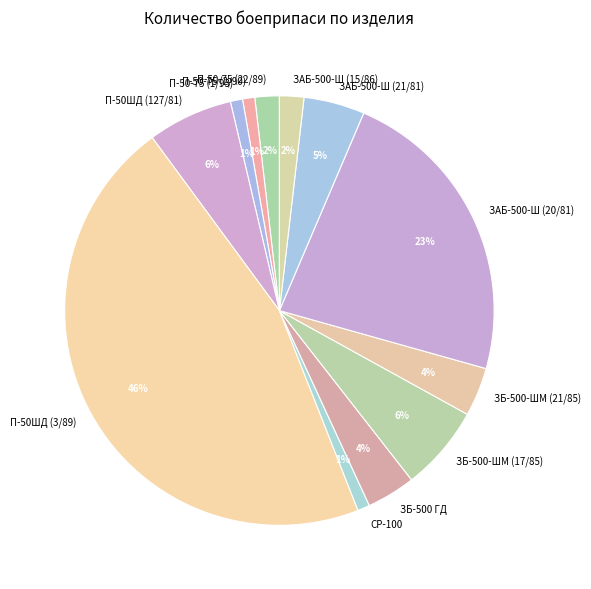

What percentage is the П-50-75 (22/89) slice, to the nearest percent?

2%